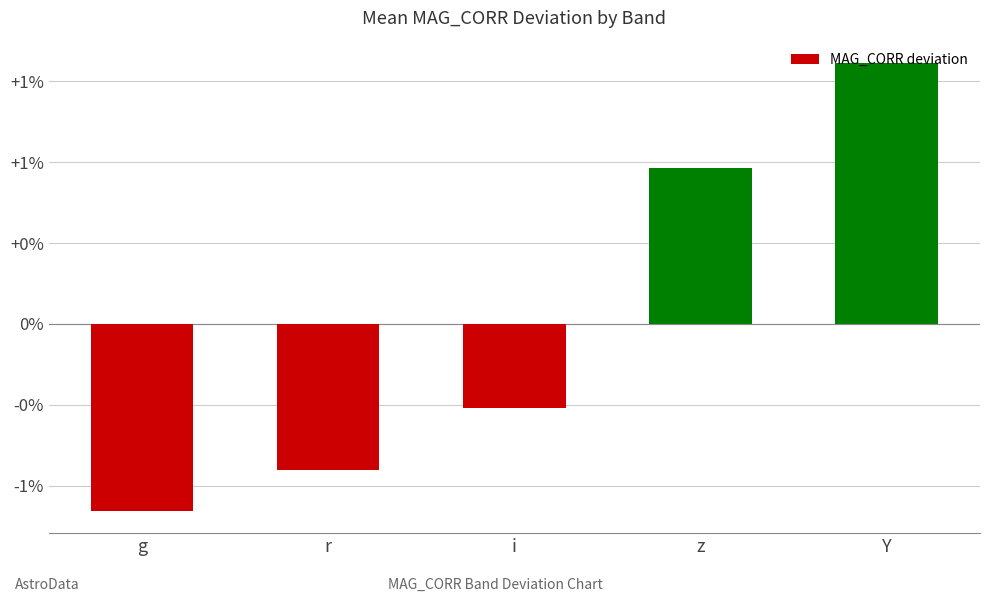

Is it true that the value at i is -0.1?

False